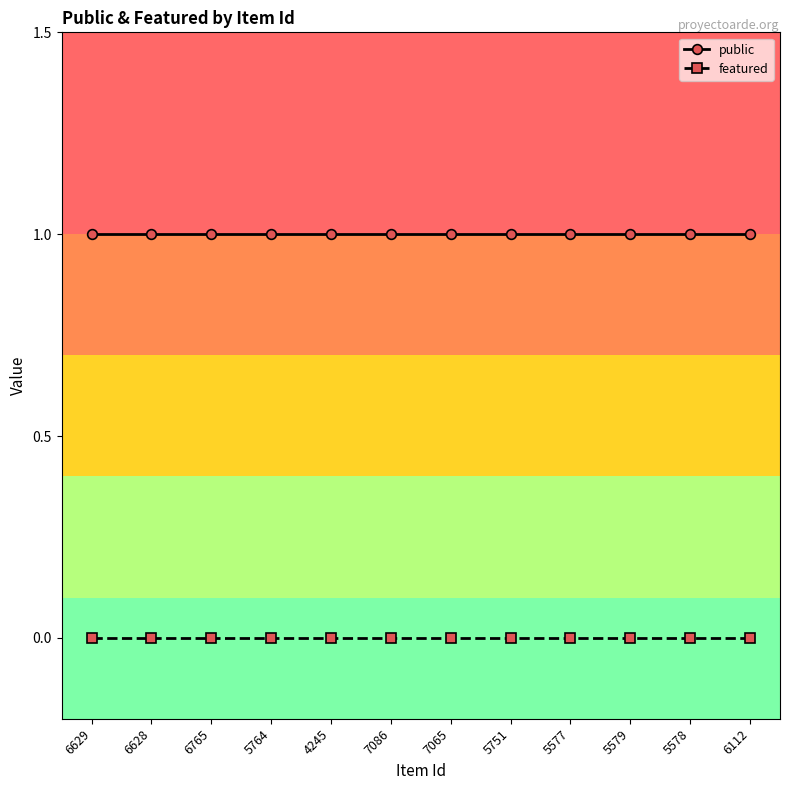

Which series has the largest total across all categories?

public